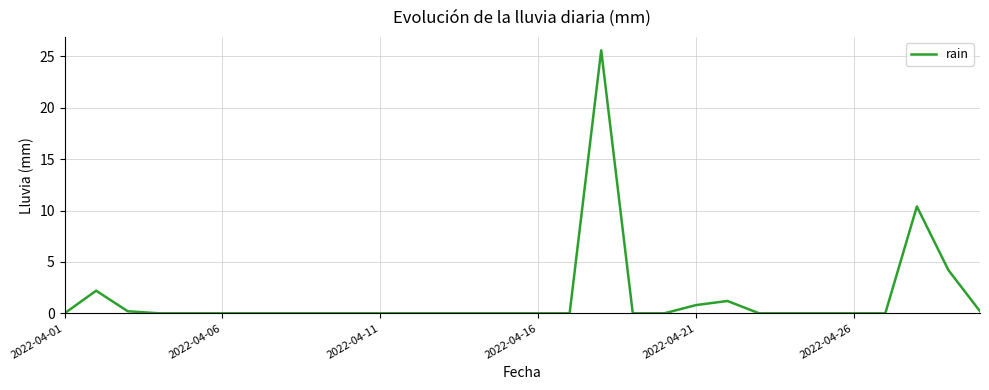

What is the sum of all values?

44.8